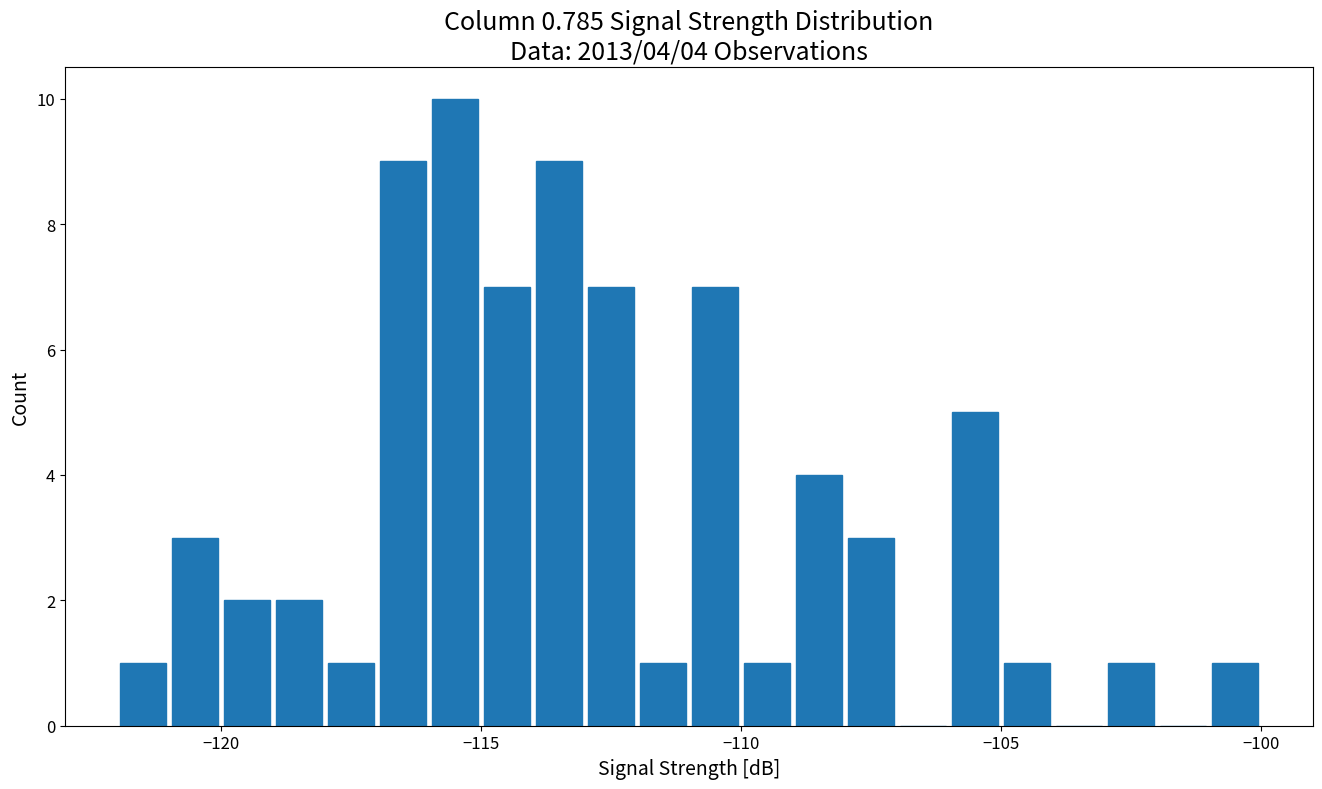

Read against the x-axis, roughly where is the centre of the tallest bar?

-115.5